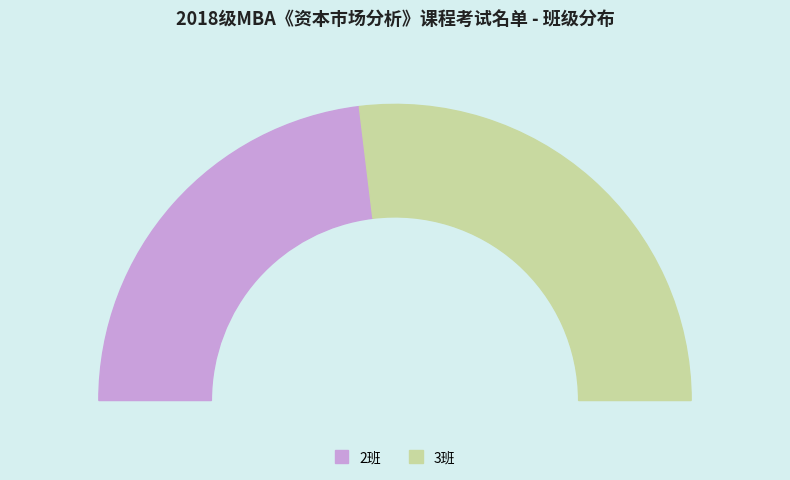

What is the change in value from 2班 to 3班?

+6